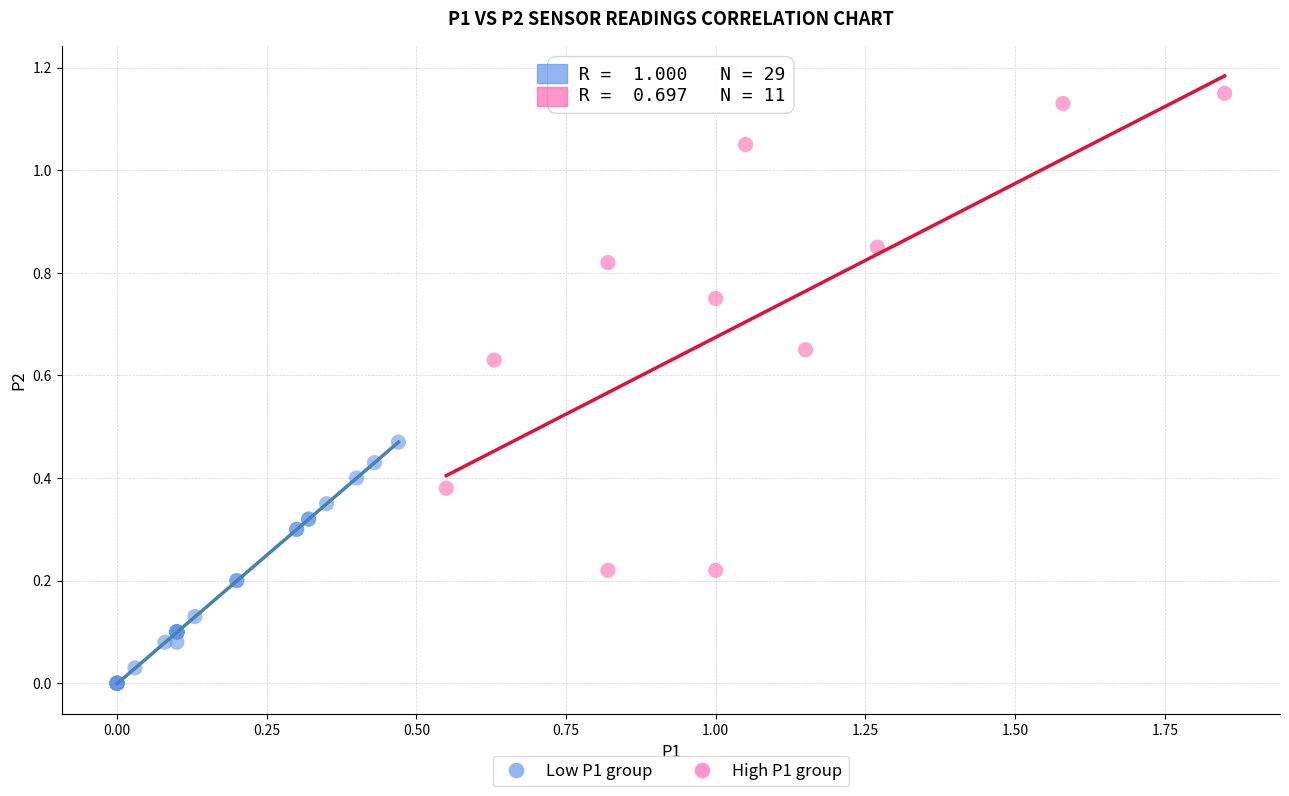

Which series reaches the minimum Y coordinate?

Low P1 group